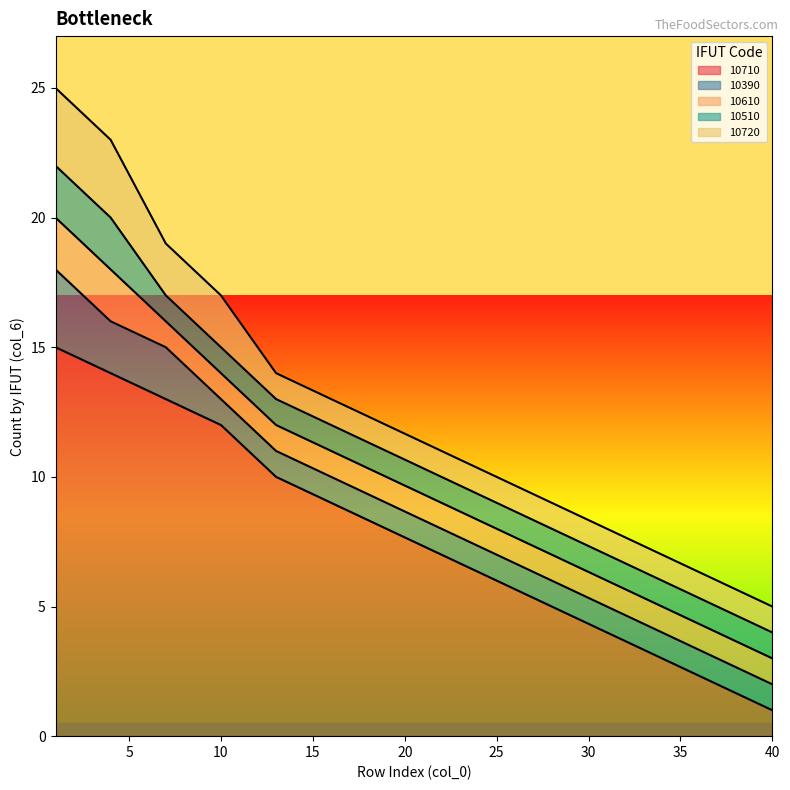

At which label is 10710 closest to 8?

19